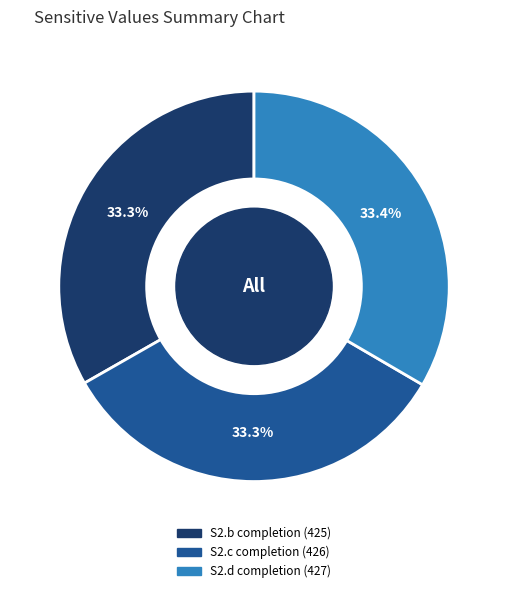

Is there a majority slice in this chart?

No